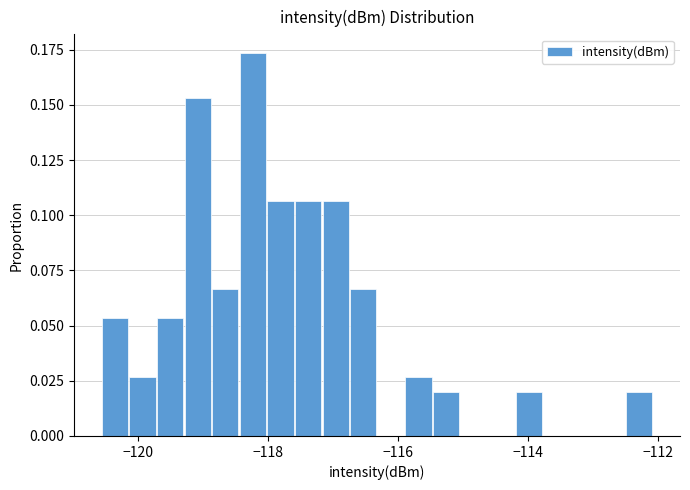

Around what value on the x-axis is the tallest bar? Give the approximate position of its centre, as read against the axis.

-118.2